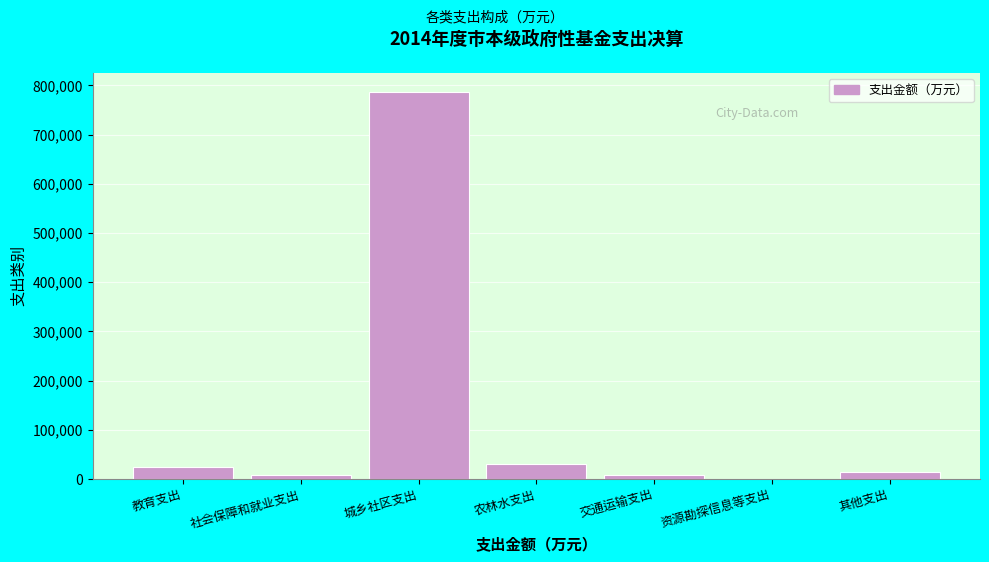

What is the sum of all values?

874396